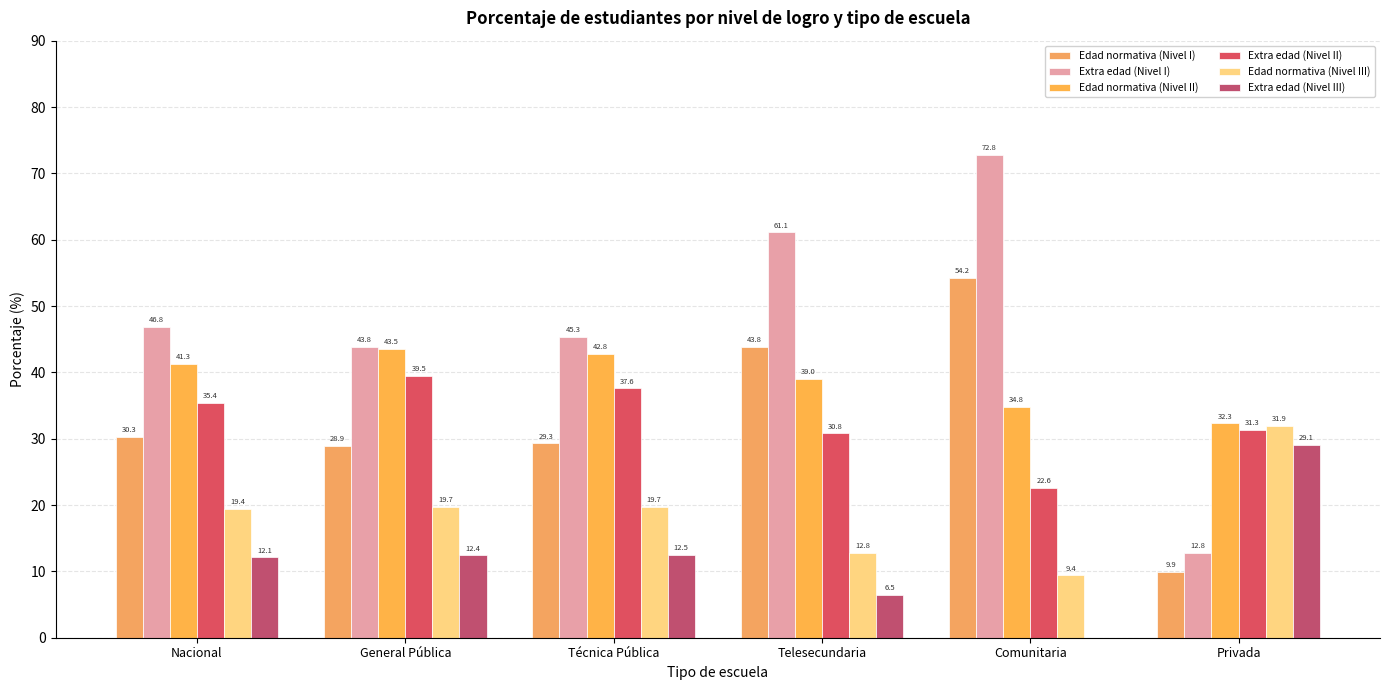

Reading left to right, extract all data points from this chart.

Edad normativa (Nivel I): Nacional=30.3	General Pública=28.9	Técnica Pública=29.3	Telesecundaria=43.8	Comunitaria=54.2	Privada=9.9
Extra edad (Nivel I): Nacional=46.8	General Pública=43.8	Técnica Pública=45.3	Telesecundaria=61.1	Comunitaria=72.8	Privada=12.8
Edad normativa (Nivel II): Nacional=41.3	General Pública=43.5	Técnica Pública=42.8	Telesecundaria=39.0	Comunitaria=34.8	Privada=32.3
Extra edad (Nivel II): Nacional=35.4	General Pública=39.5	Técnica Pública=37.6	Telesecundaria=30.8	Comunitaria=22.6	Privada=31.3
Edad normativa (Nivel III): Nacional=19.4	General Pública=19.7	Técnica Pública=19.7	Telesecundaria=12.8	Comunitaria=9.4	Privada=31.9
Extra edad (Nivel III): Nacional=12.1	General Pública=12.4	Técnica Pública=12.5	Telesecundaria=6.5	Comunitaria=0.0	Privada=29.1